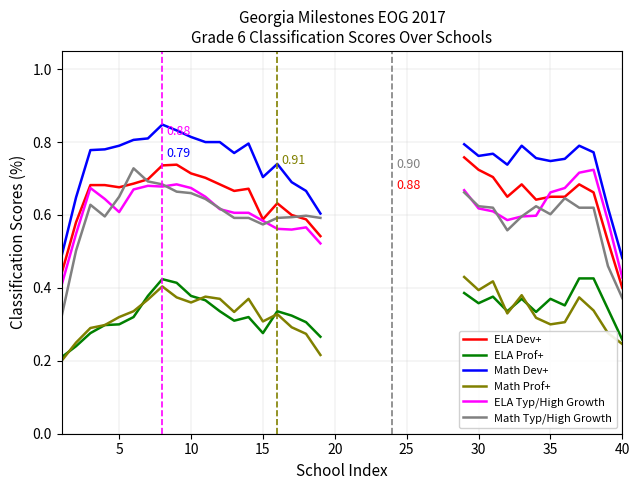

What are all the series names shown in the legend?

ELA Dev+, ELA Prof+, Math Dev+, Math Prof+, ELA Typ/High Growth, Math Typ/High Growth